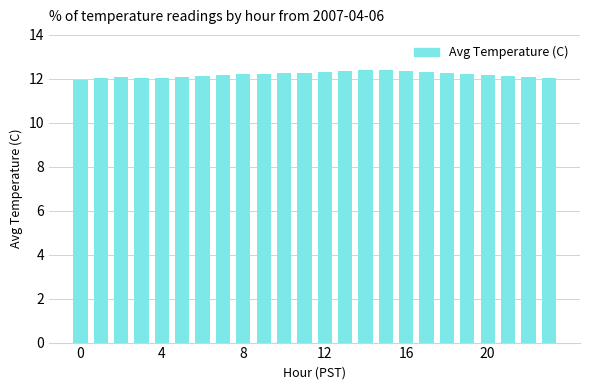

What is the average value?

12.2